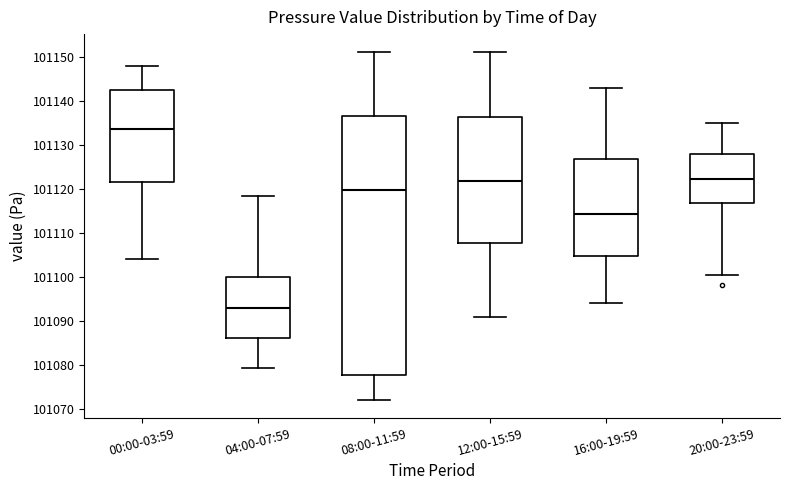

Reading left to right, transcribe this box plot: for each box, give where its median line is, the range the box spans, and where its two whiskers end, as read against the y-axis. The values are not printed on the chart, so give them approximately, as read against the axis.

00:00-03:59: median 101134, box 101122 to 101142, whiskers 101104 to 101148
04:00-07:59: median 101093, box 101086 to 101100, whiskers 101079 to 101119
08:00-11:59: median 101120, box 101078 to 101137, whiskers 101072 to 101151
12:00-15:59: median 101122, box 101108 to 101136, whiskers 101091 to 101151
16:00-19:59: median 101114, box 101105 to 101127, whiskers 101094 to 101143
20:00-23:59: median 101122, box 101117 to 101128, whiskers 101101 to 101135